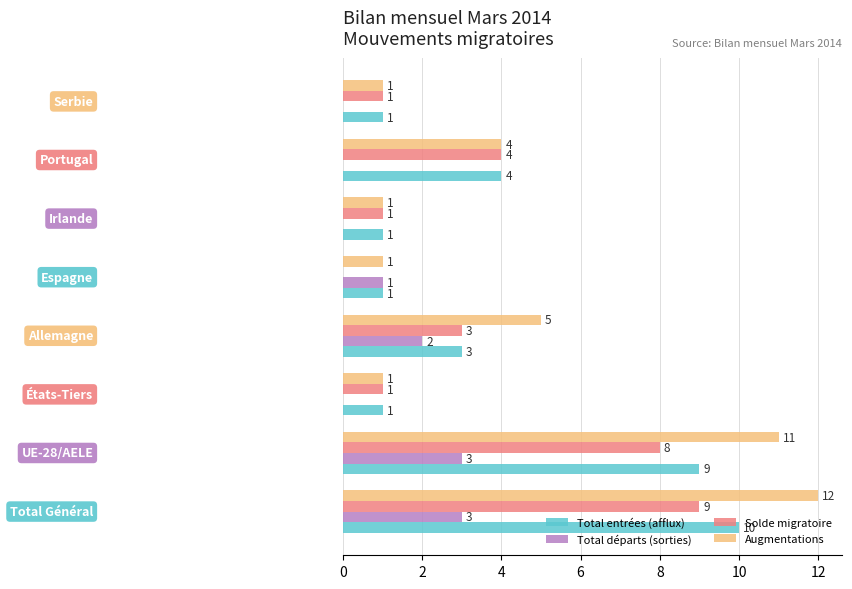

What is the maximum value for Total entrées (afflux)?

10